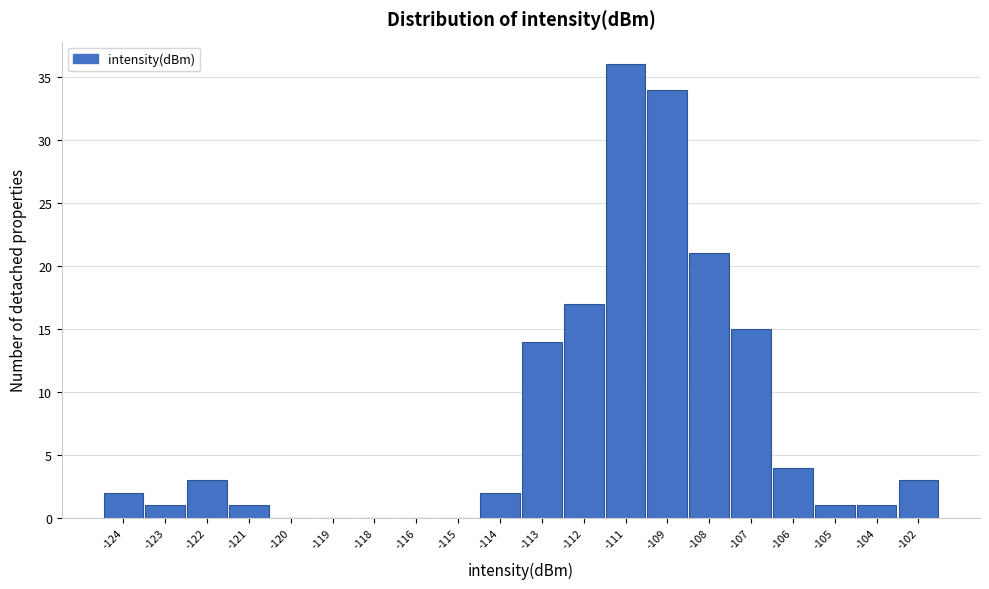

Reading left to right, extract all data points from this chart.

-124=2	-123=1	-122=3	-121=1	-120=0	-119=0	-118=0	-116=0	-115=0	-114=2	-113=14	-112=17	-111=36	-109=34	-108=21	-107=15	-106=4	-105=1	-104=1	-102=3